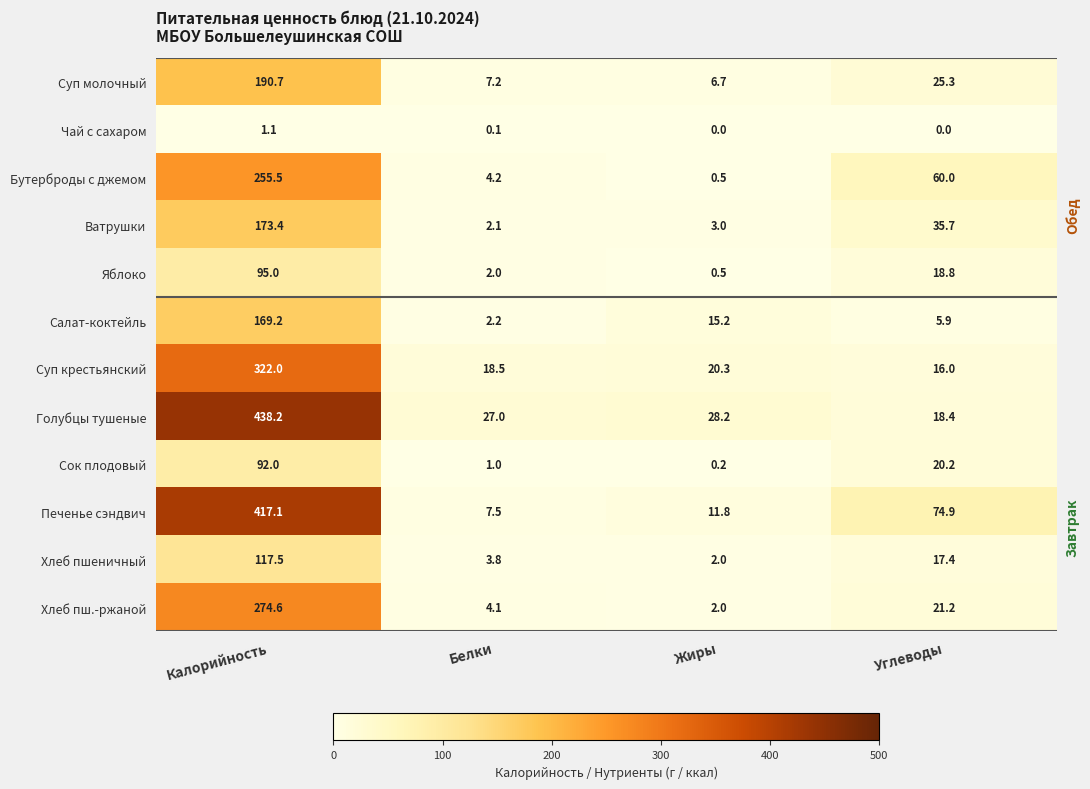

List the series in order of their peak value, lowest first.

Чай с сахаром, Сок плодовый, Яблоко, Хлеб пшеничный, Салат-коктейль, Ватрушки, Суп молочный, Бутерброды с джемом, Хлеб пш.-ржаной, Суп крестьянский, Печенье сэндвич, Голубцы тушеные